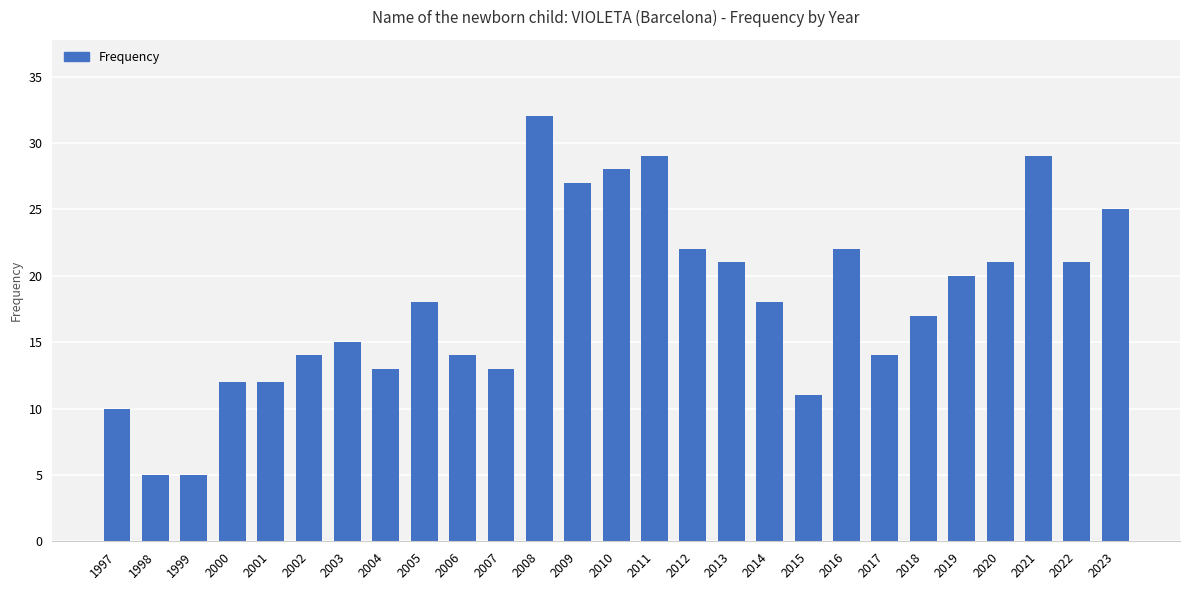

What is the value of the 18th bar from the left?

18